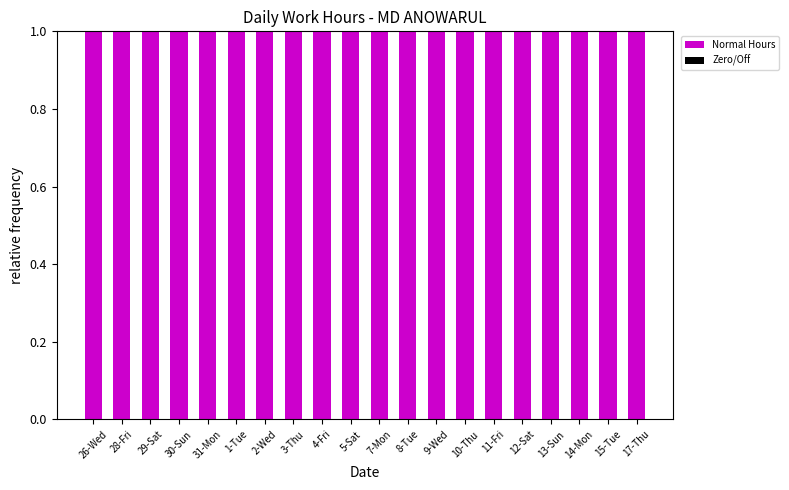

Reading left to right, transcribe all the data shown in this chart.

Normal Hours: 1	1	1	1	1	1	1	1	1	1	1	1	1	1	1	1	1	1	1	1
Zero/Off: 0	0	0	0	0	0	0	0	0	0	0	0	0	0	0	0	0	0	0	0